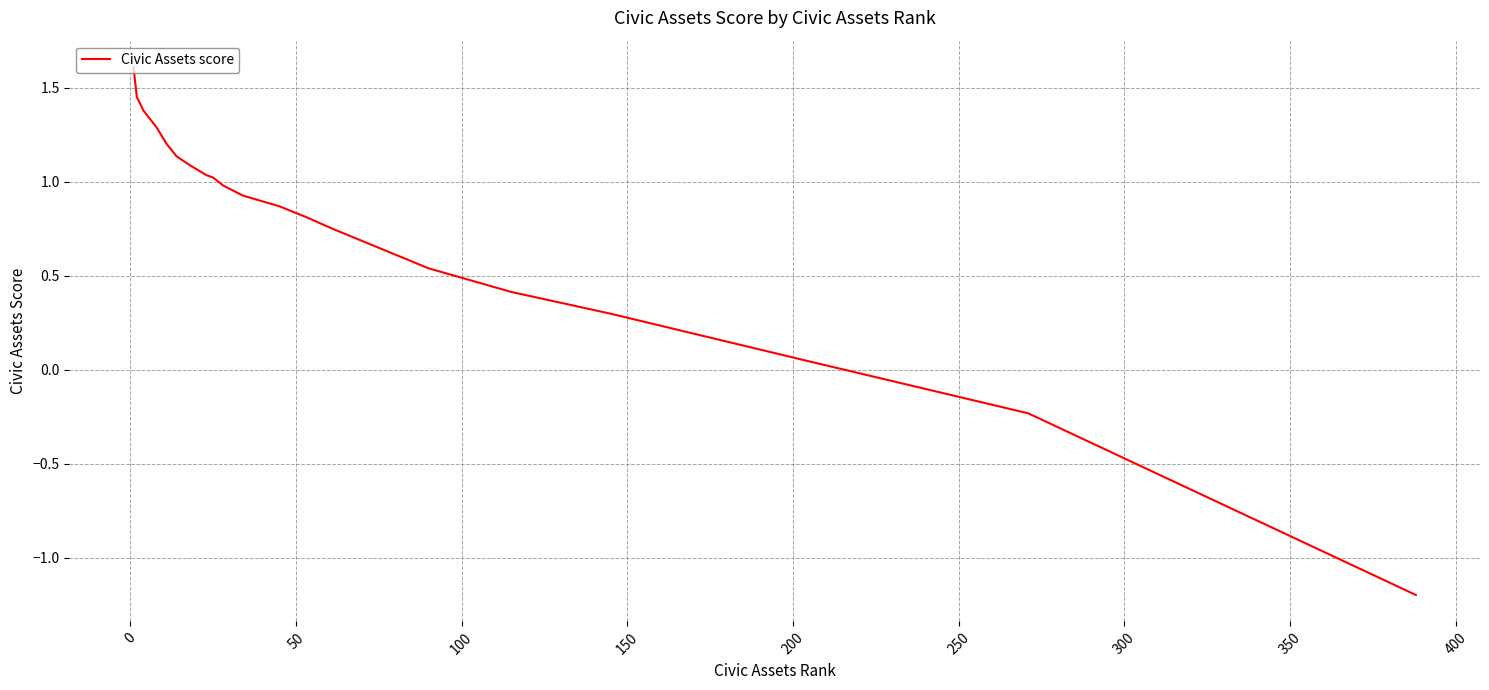

What is the minimum value shown in the chart?

-1.2